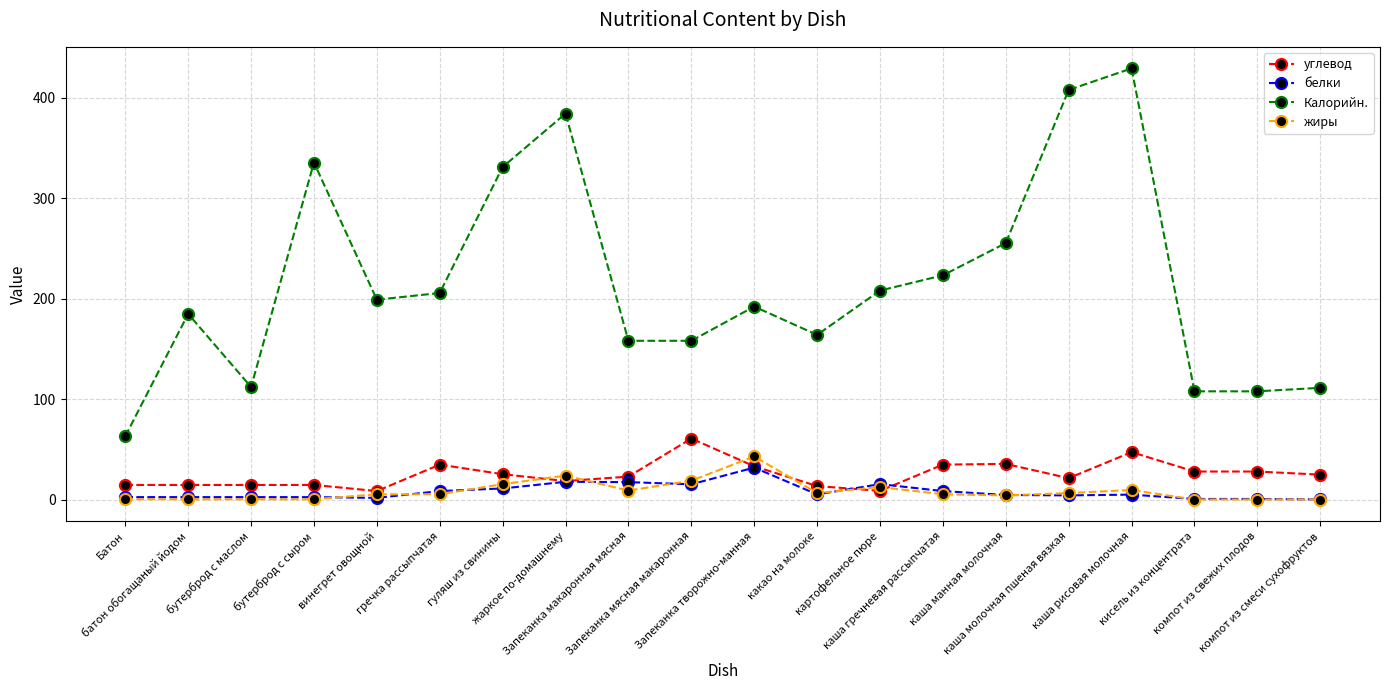

What is the maximum value shown in the chart?

429.2